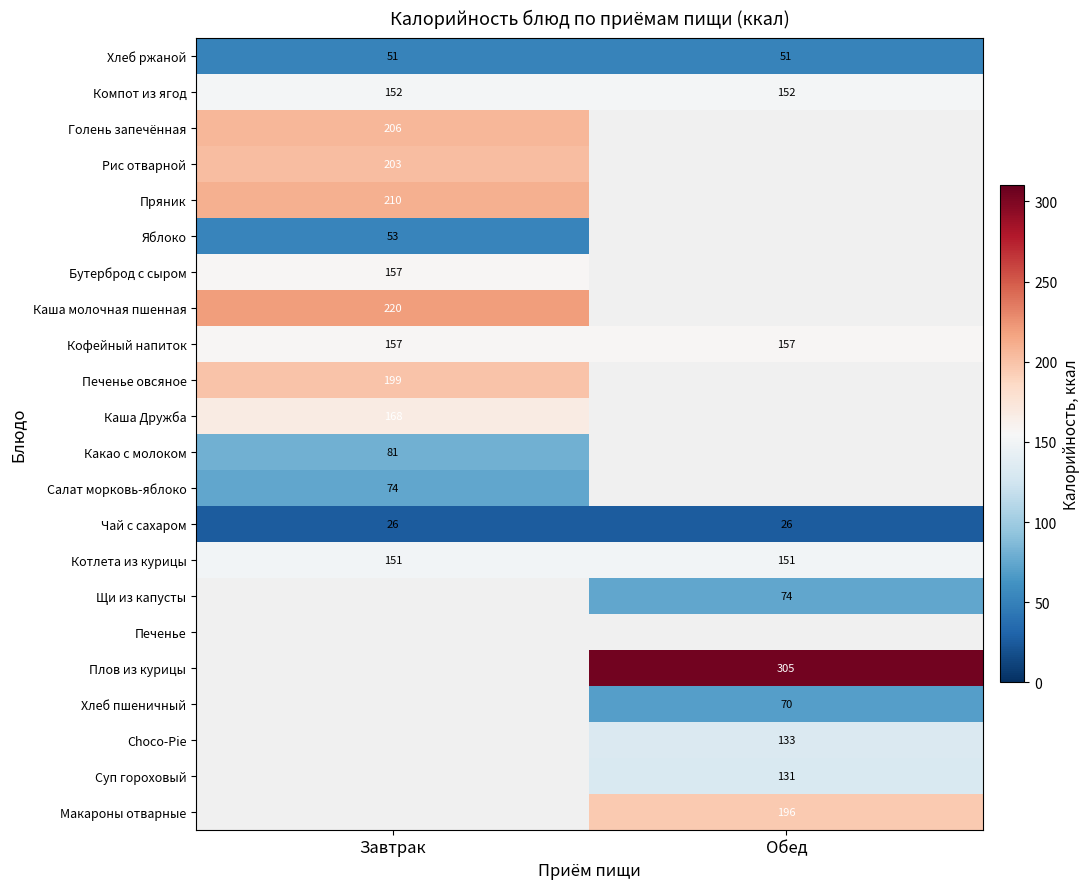

Is it true that Компот из ягод equals 234 at Обед?

False